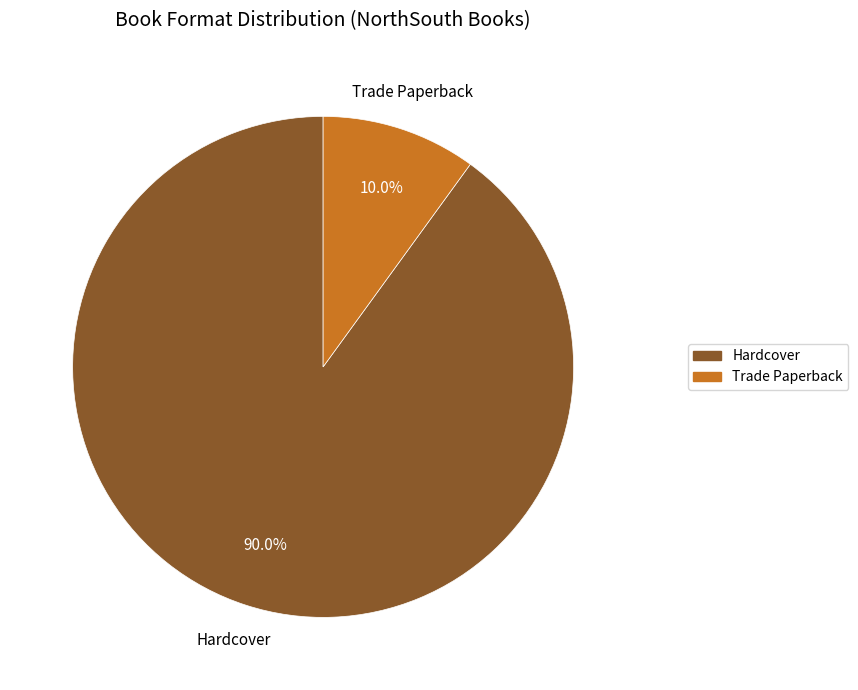

Is it true that Hardcover is 84% of the pie?

False